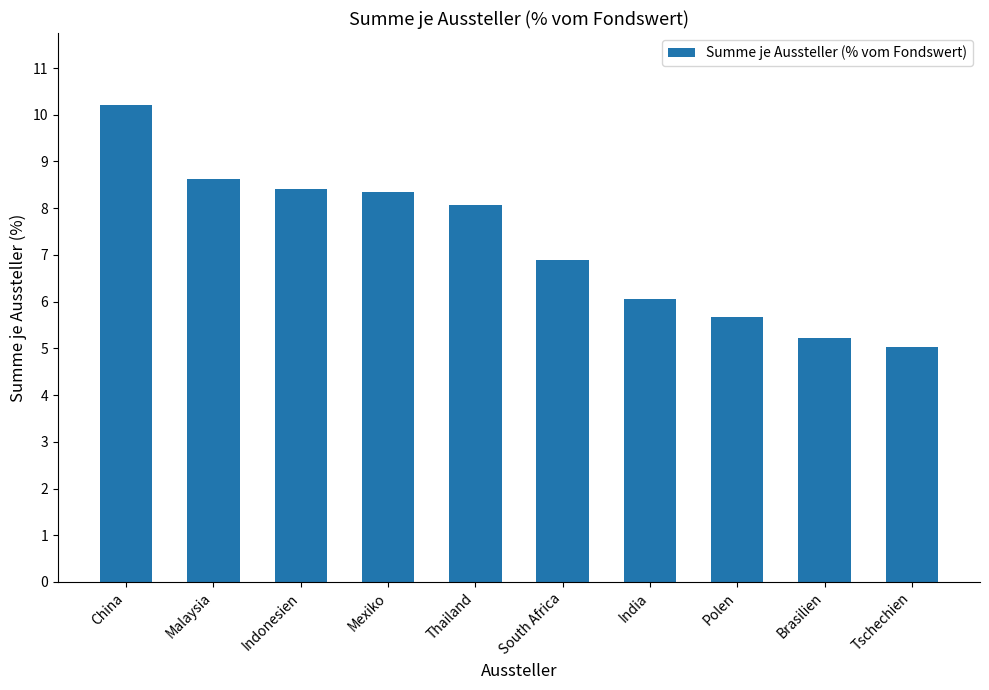

What is the minimum value shown in the chart?

5.0